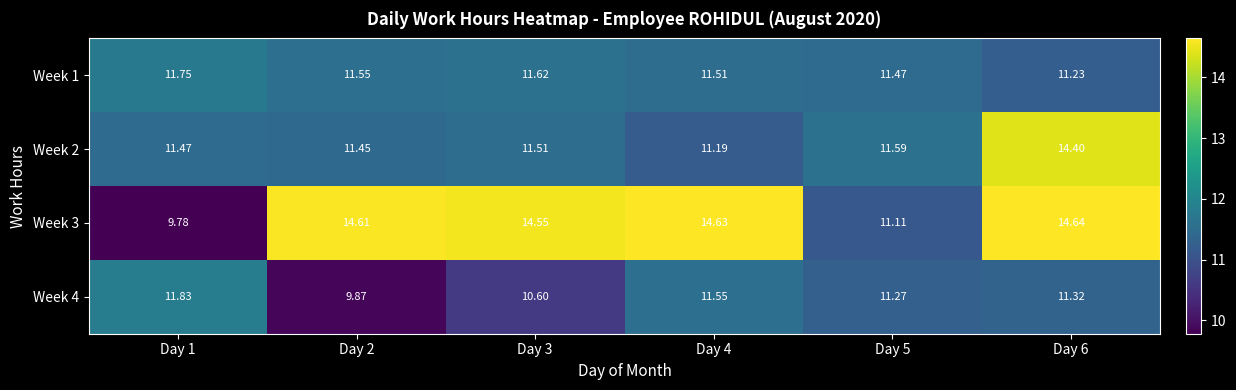

Is the value of Week 4 at Day 4 greater than the value of Week 3 at Day 3?

No